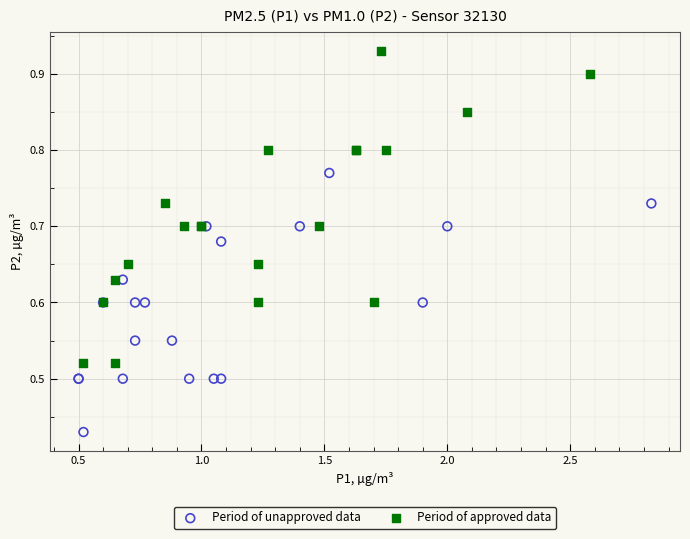

Which series has the largest Y range (max minus min)?

Period of approved data